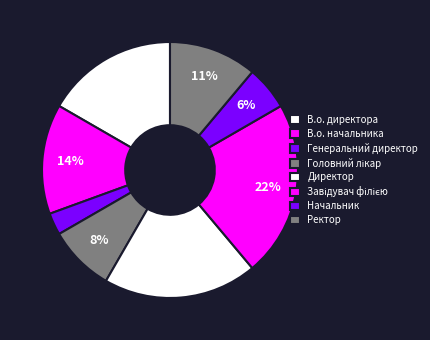

Does any single category account for the majority?

No